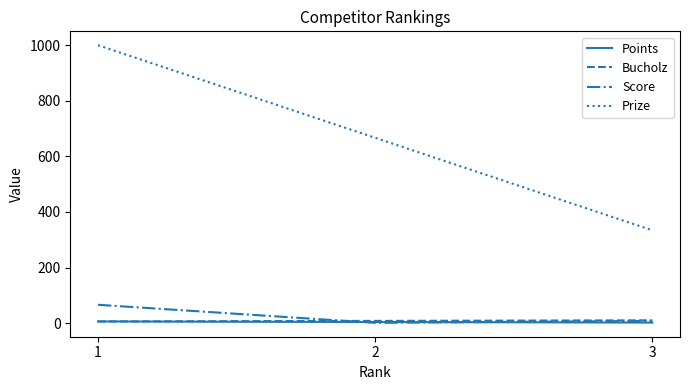

At how many categories does at least one series exceed 777?

1